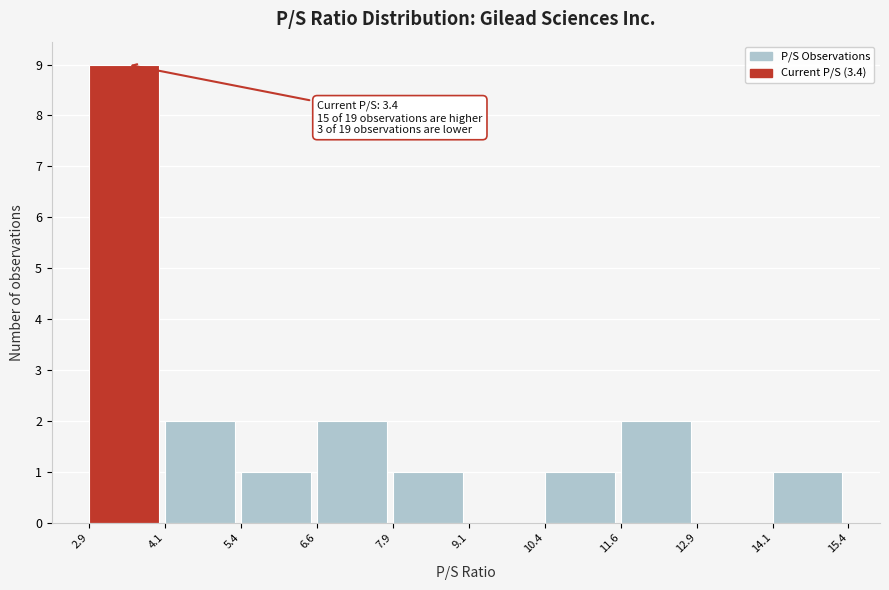

Over which range of the x-axis is the bar tallest?

2.9 to 4.1